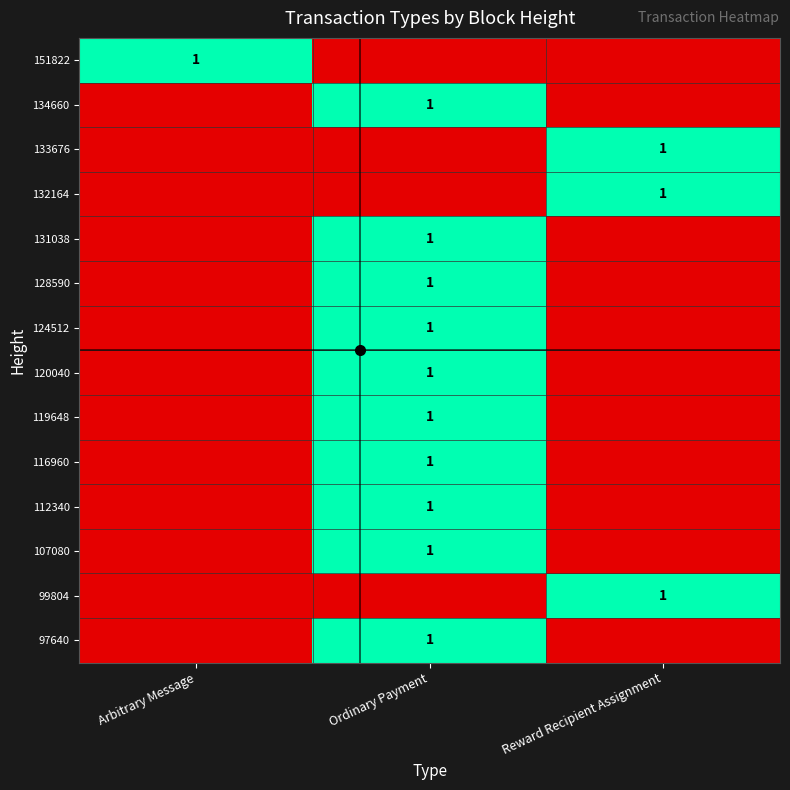

True or false: 112340 has a value of 2 at Ordinary Payment.

False